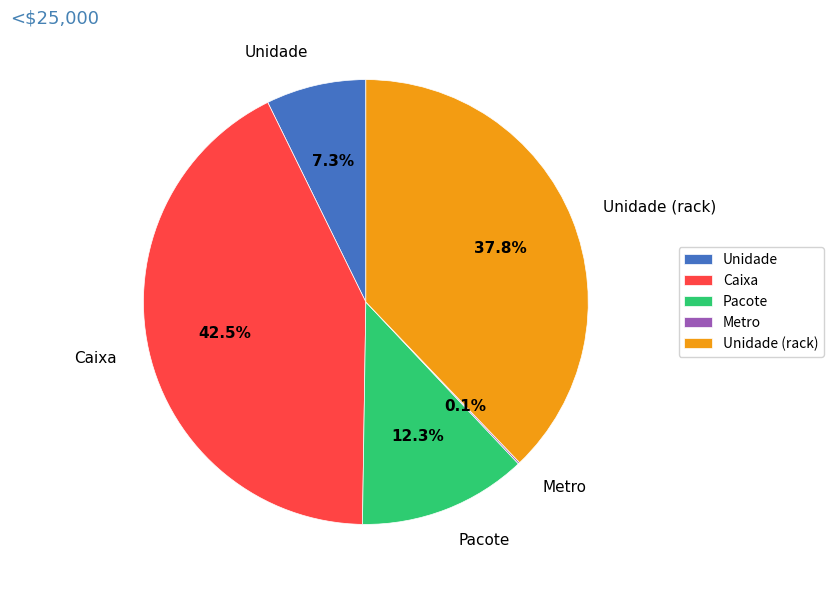

Combined, do Unidade and Pacote account for over 50%?

No